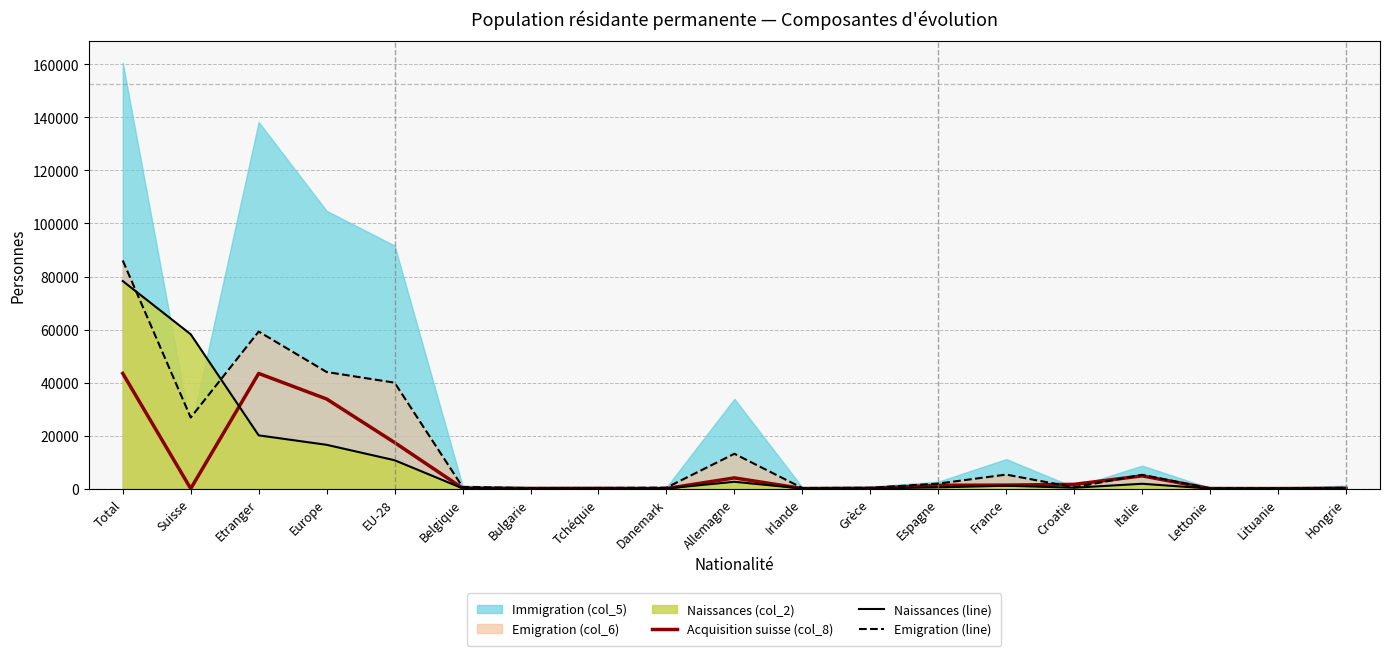

Which series has the largest total across all categories?

Emigration (line)